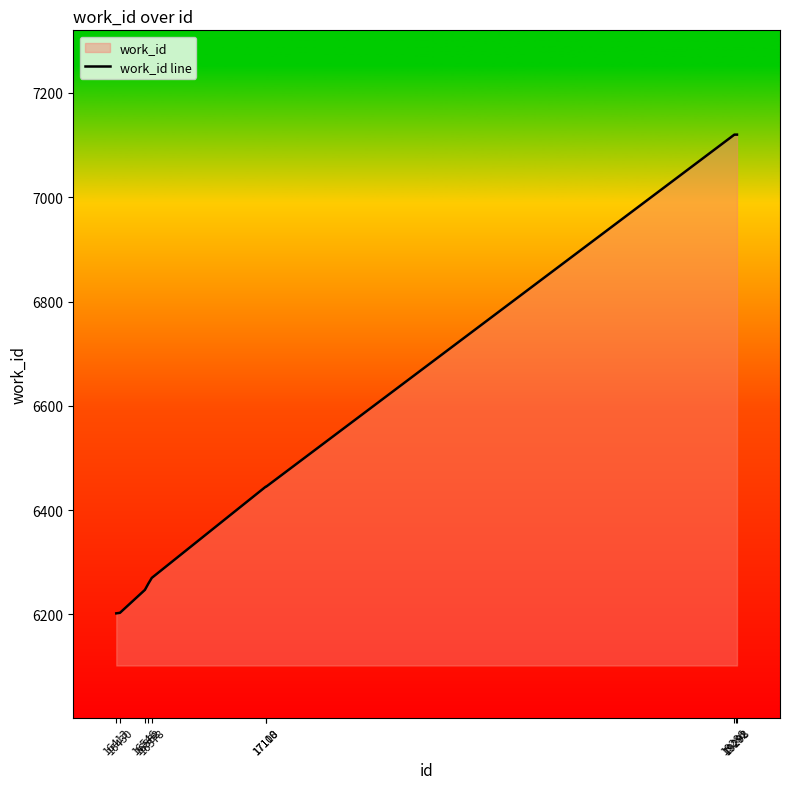

Reading right to left, transcribe all the data shown in this chart.

19298=7120	19292=7120	19286=7120	17110=6445	17108=6445	16578=6270	16562=6259	16546=6247	16430=6203	16413=6202